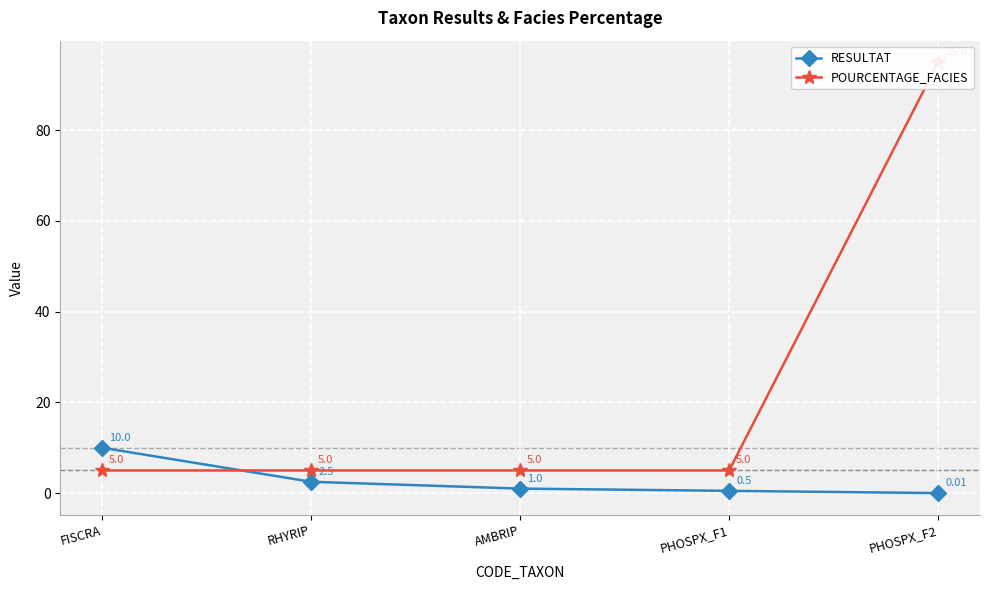

What is the spread (max minus min) of values at PHOSPX_F2?

95.0